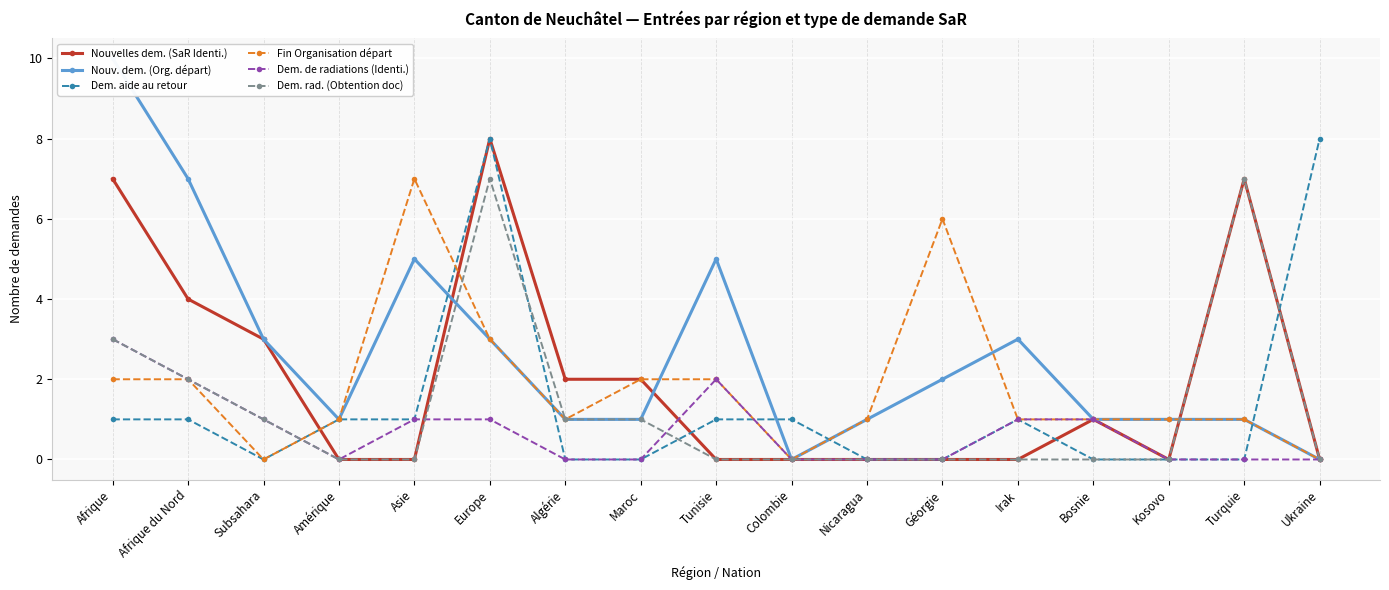

At which category is the sum across all series the highest?

Europe